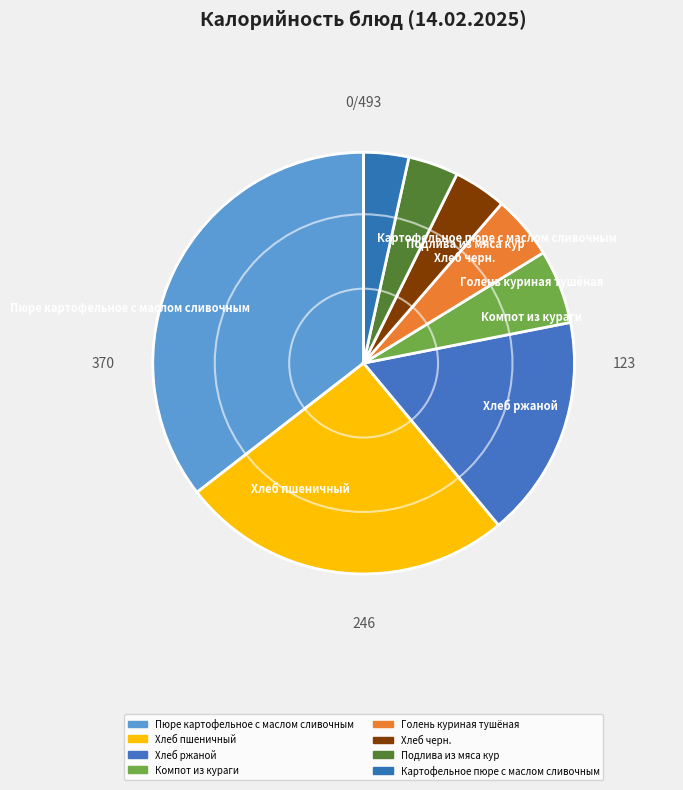

Which has a higher value, Пюре картофельное с маслом сливочным or Хлеб ржаной?

Пюре картофельное с маслом сливочным